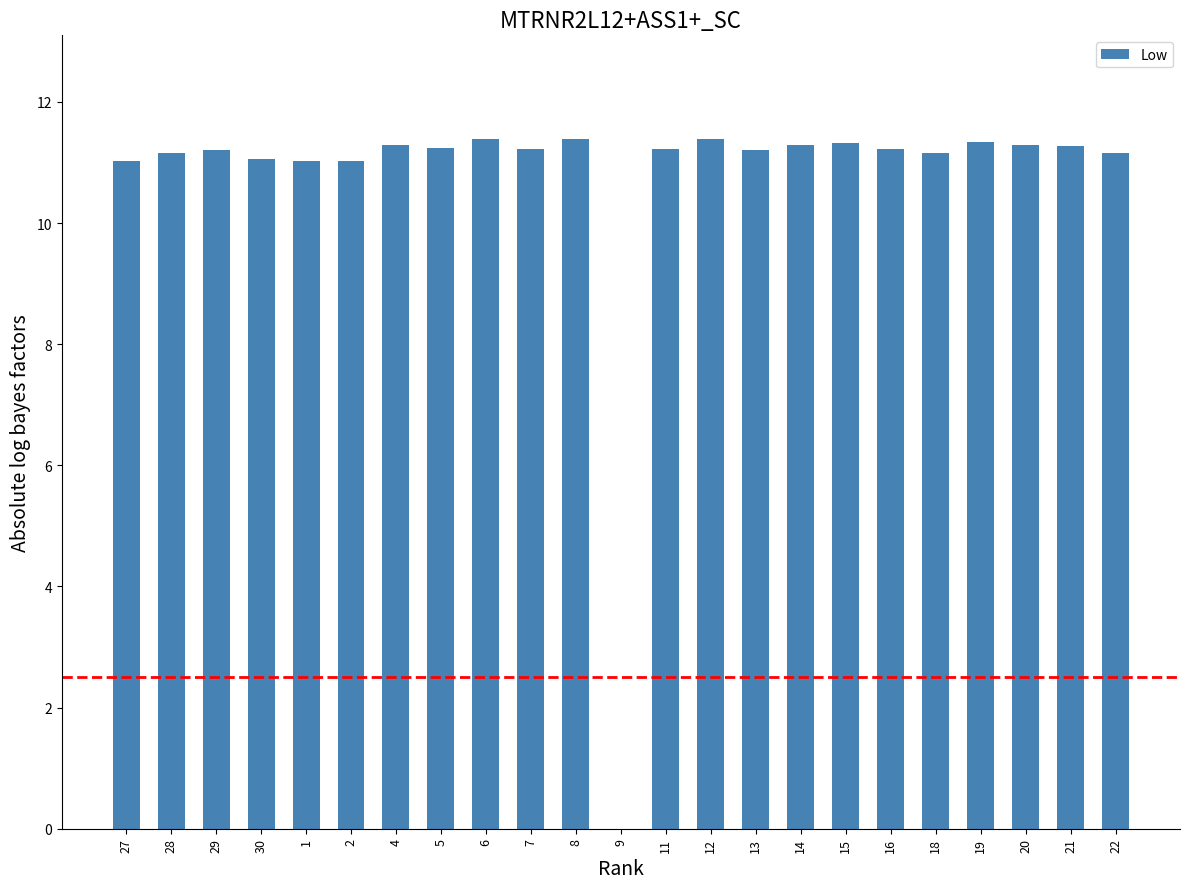

What is the maximum value shown in the chart?

11.4